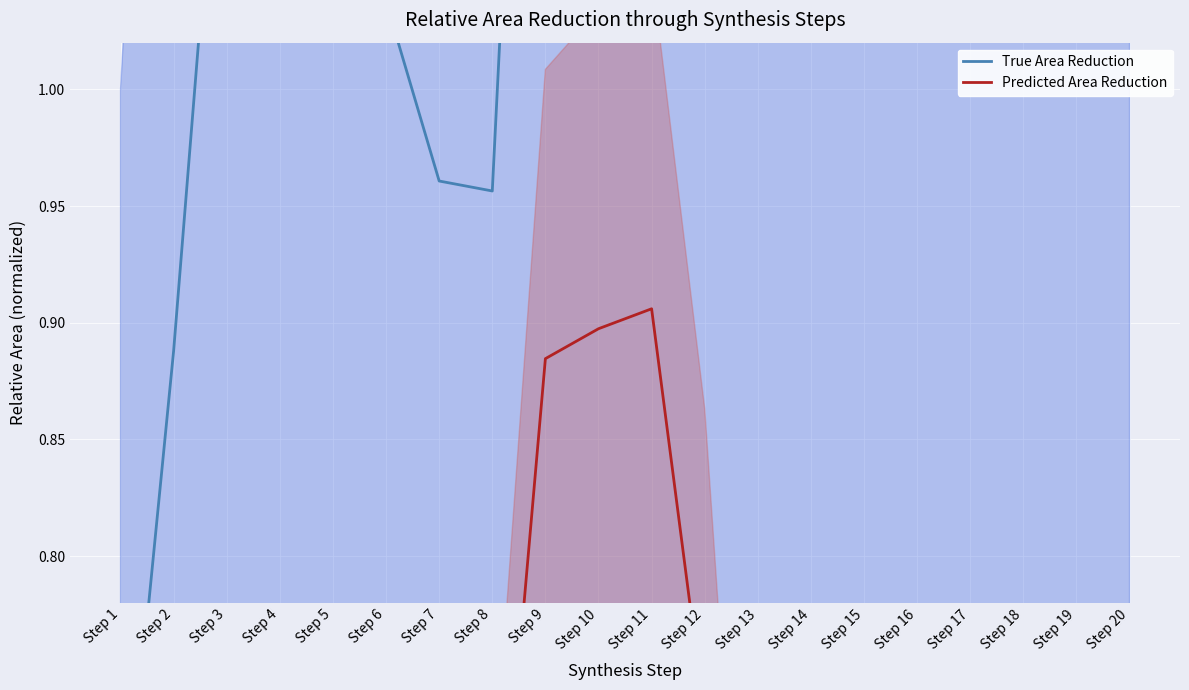

At how many categories does at least one series exceed 0?

20